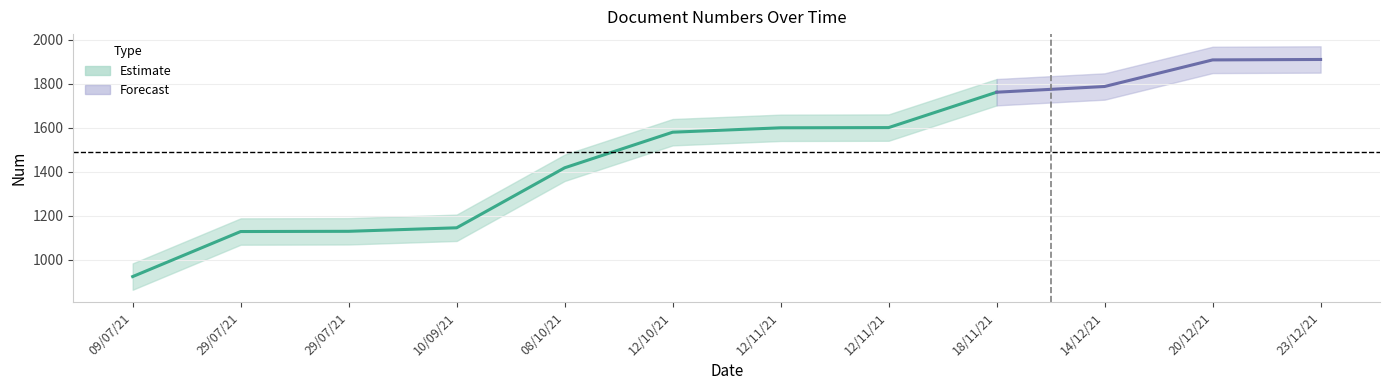

Which category has the highest value across all series?

23/12/21